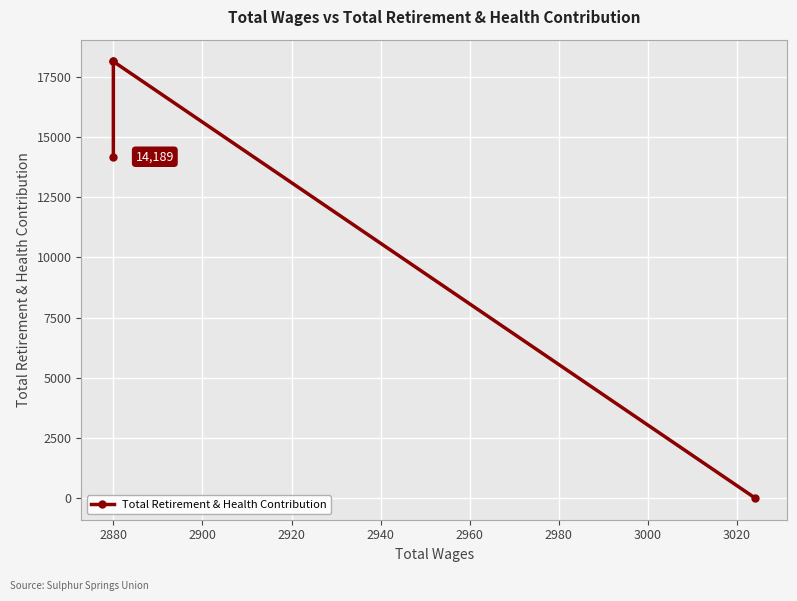

True or false: the data shows 9730 at 2880.

False